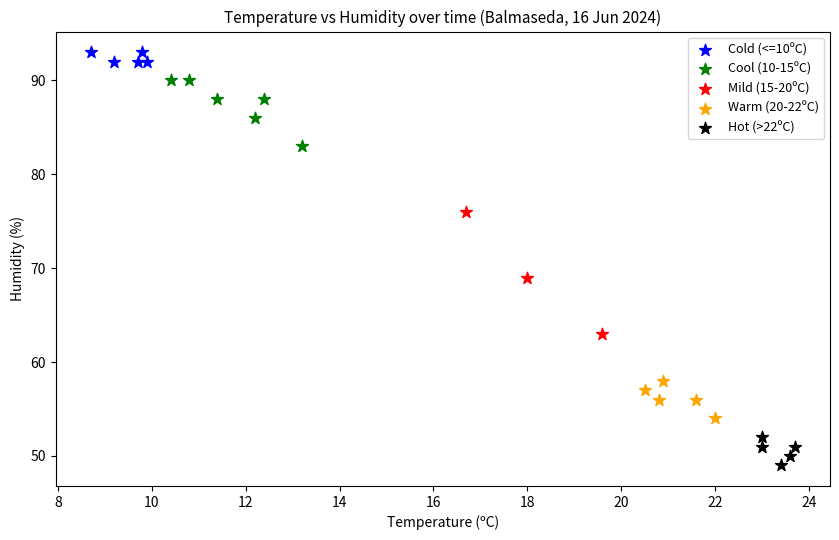

Which series contains the highest Y value?

Cold (<=10ºC)